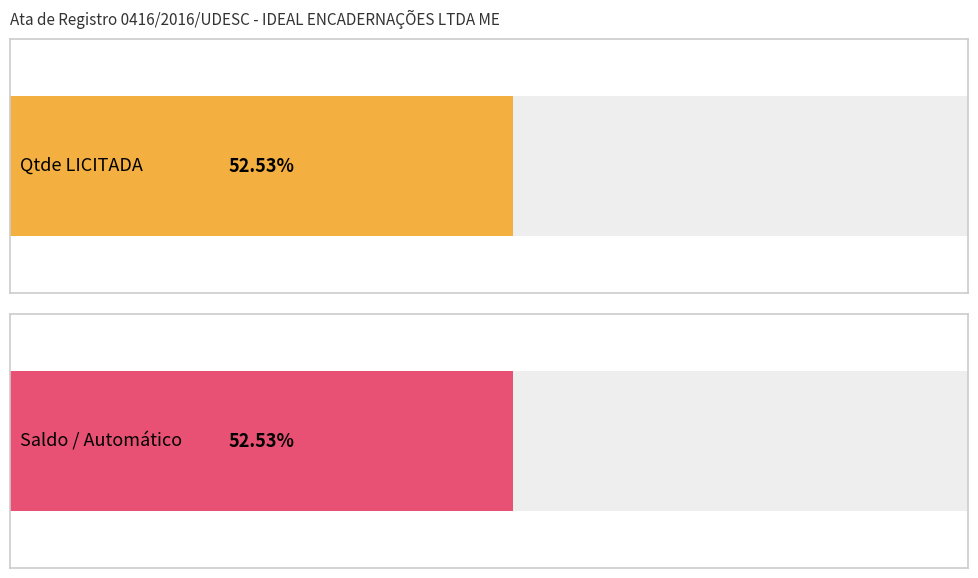

Which series has the largest total across all categories?

Qtde LICITADA